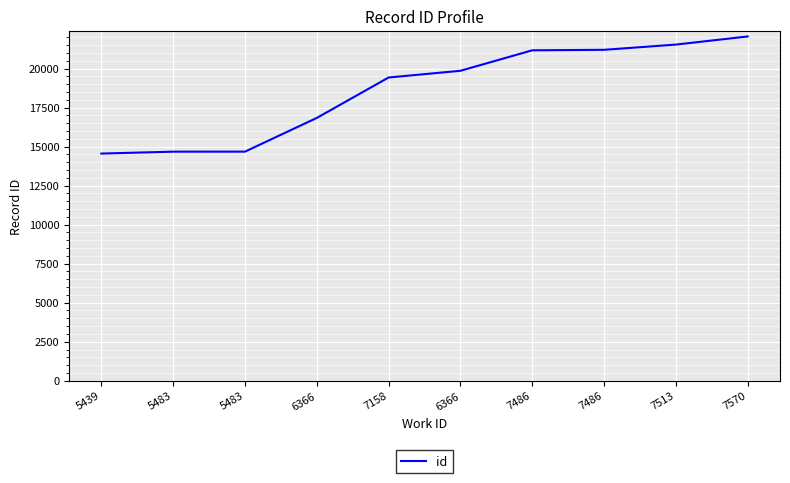

Reading right to left, list all the values displayed in this chart.

22057	21537	21202	21170	19858	19428	16838	14678	14676	14555